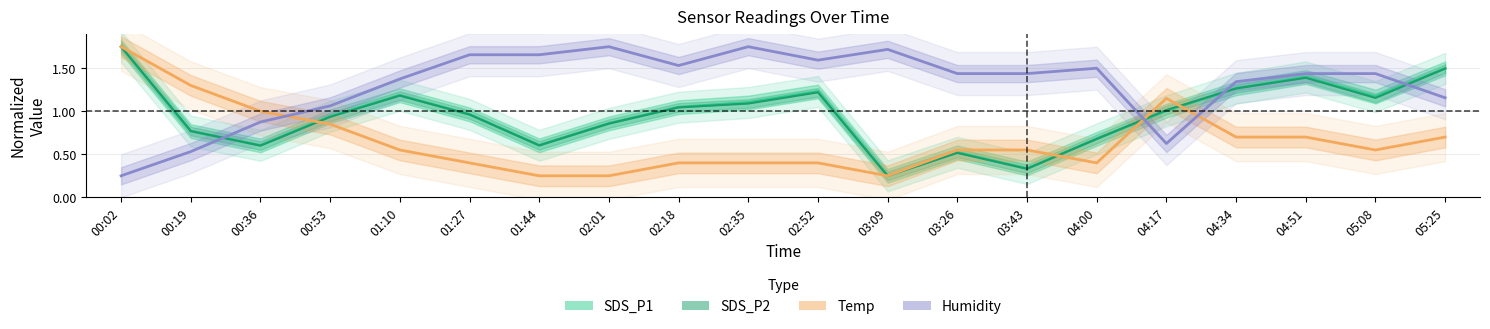

What is the average value of the Humidity series?

1.3